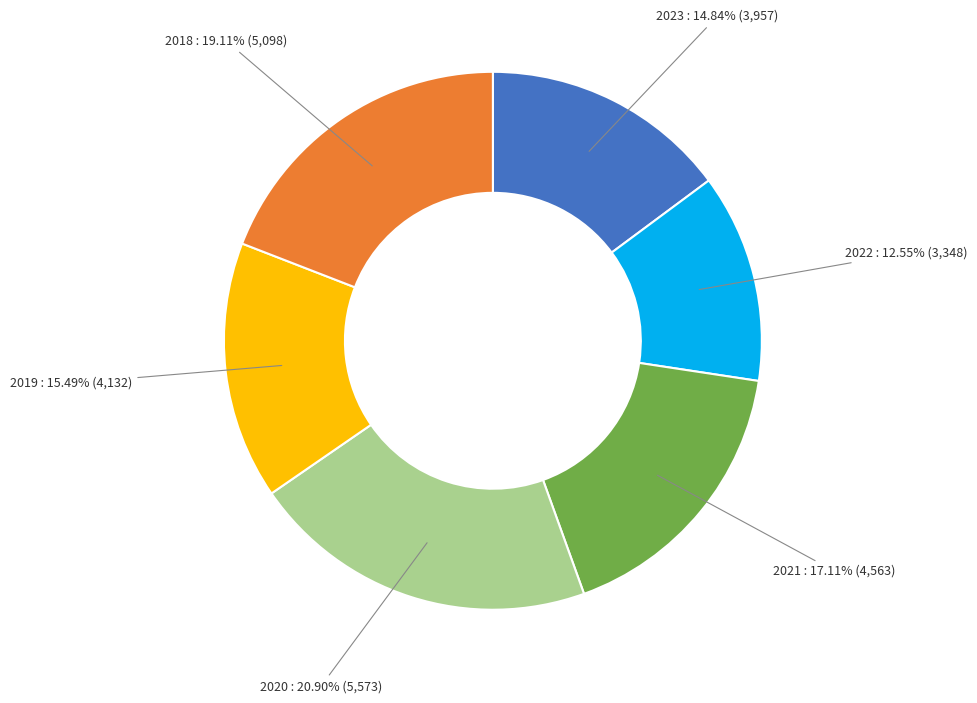

Does any single category account for the majority?

No